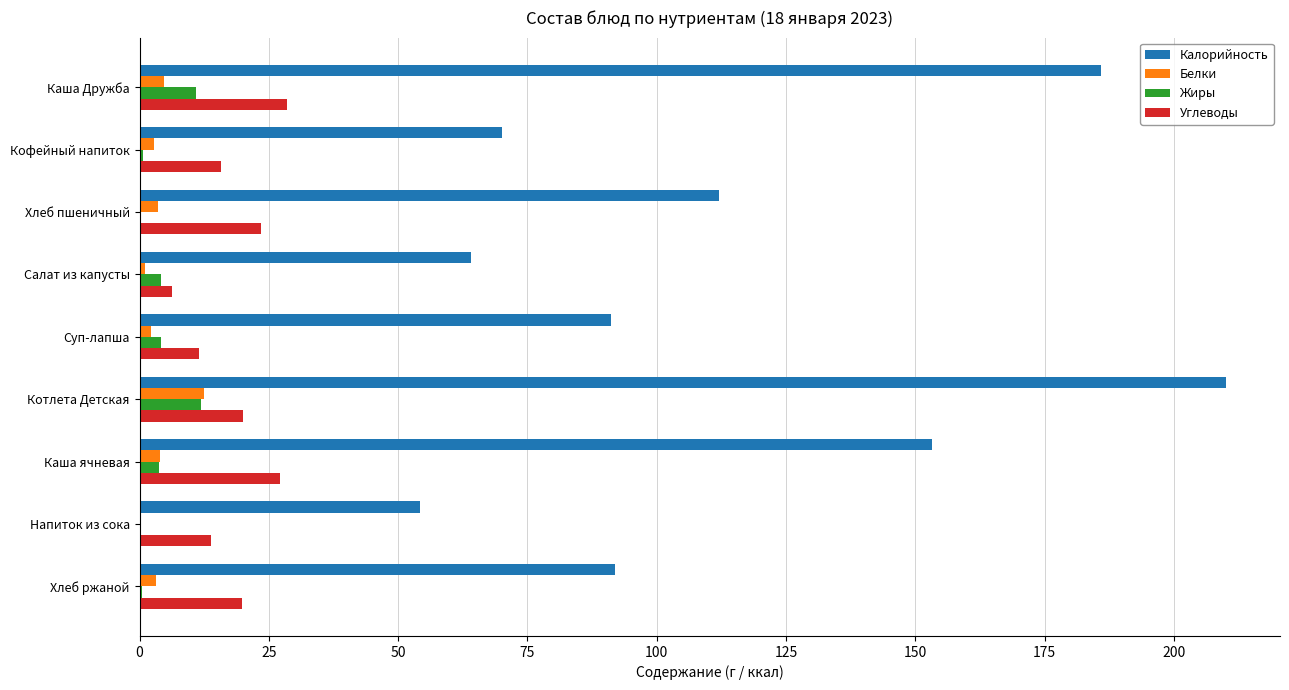

Between Котлета Детская and Хлеб ржаной, which series saw the biggest shift?

Калорийность